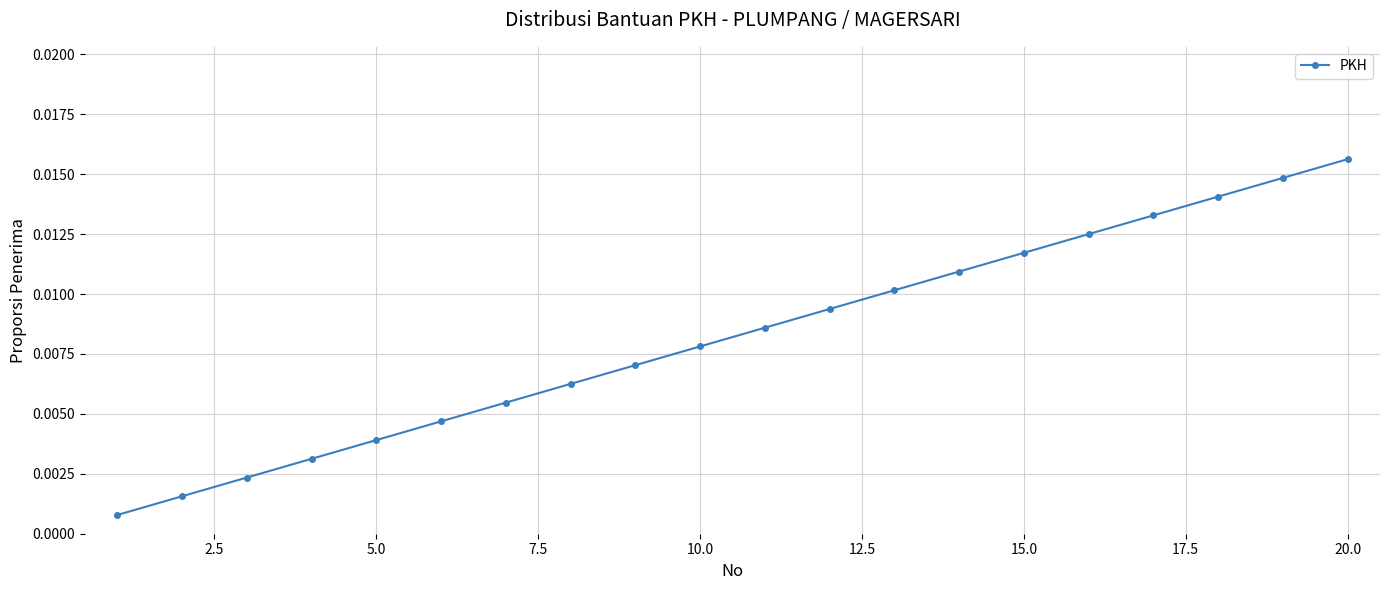

True or false: the data has more than 2 interior local peaks.

False